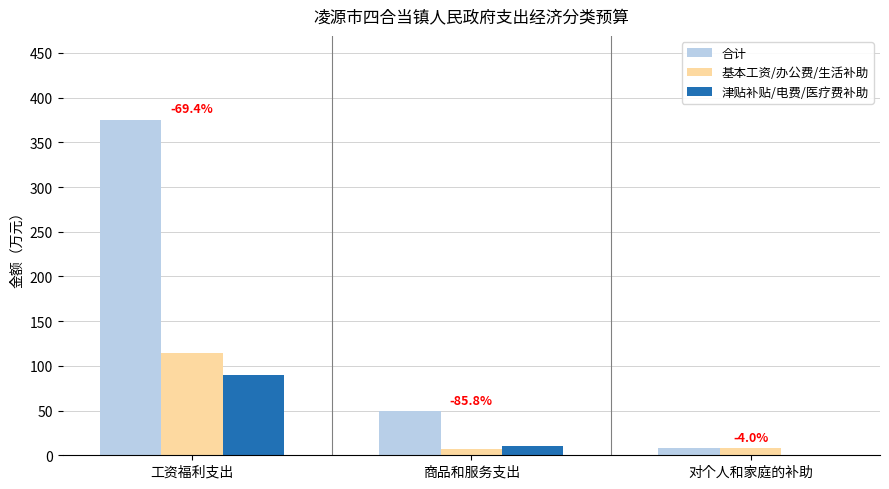

Which series changed the most between 商品和服务支出 and 对个人和家庭的补助?

合计